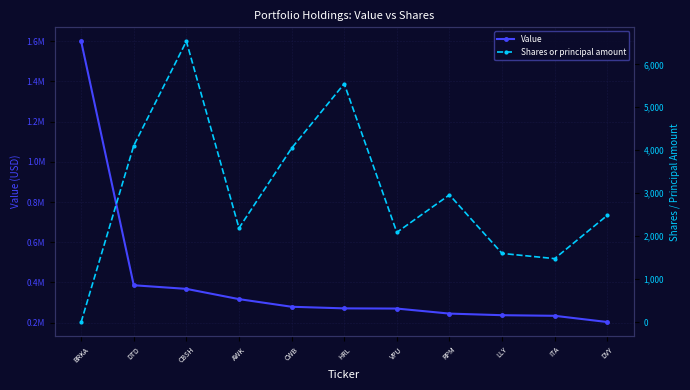

What is the minimum value for Value?

203000